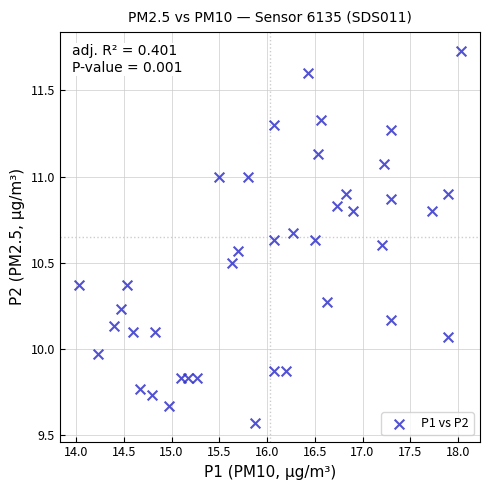

What is the range of X values (max minus min)?

4.0